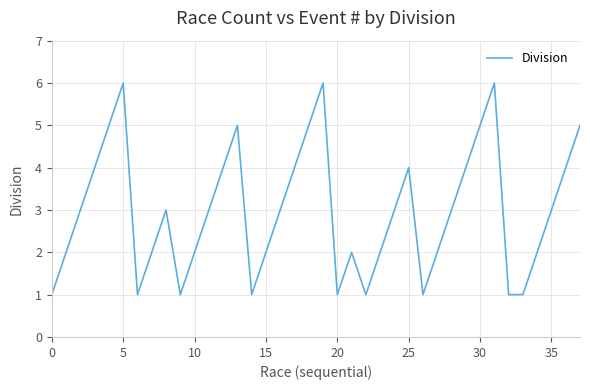

What is the maximum value shown in the chart?

6